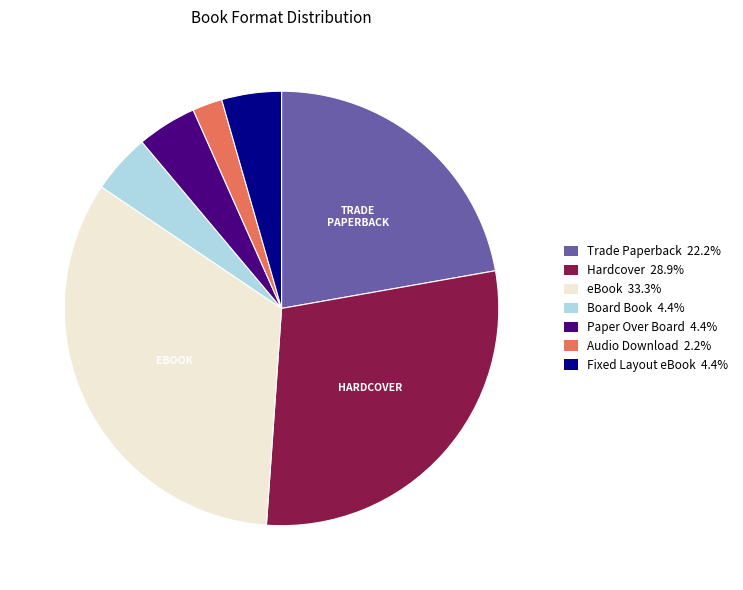

Approximately how many times larger is the value at Audio Download 2.2% compared to Board Book 4.4%?

0.5